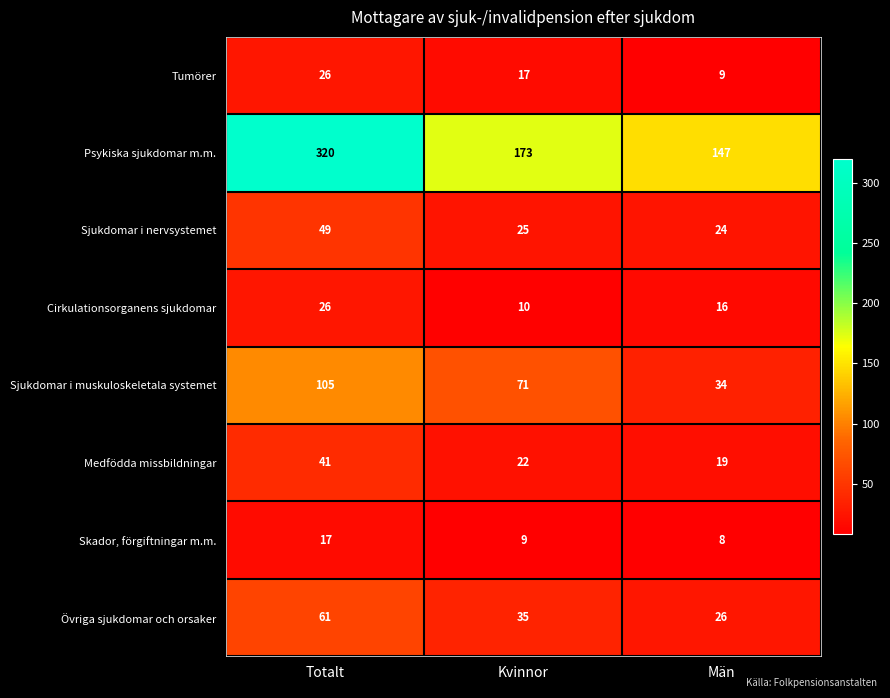

Rank the categories by Övriga sjukdomar och orsaker value from highest to lowest.

Totalt, Kvinnor, Män